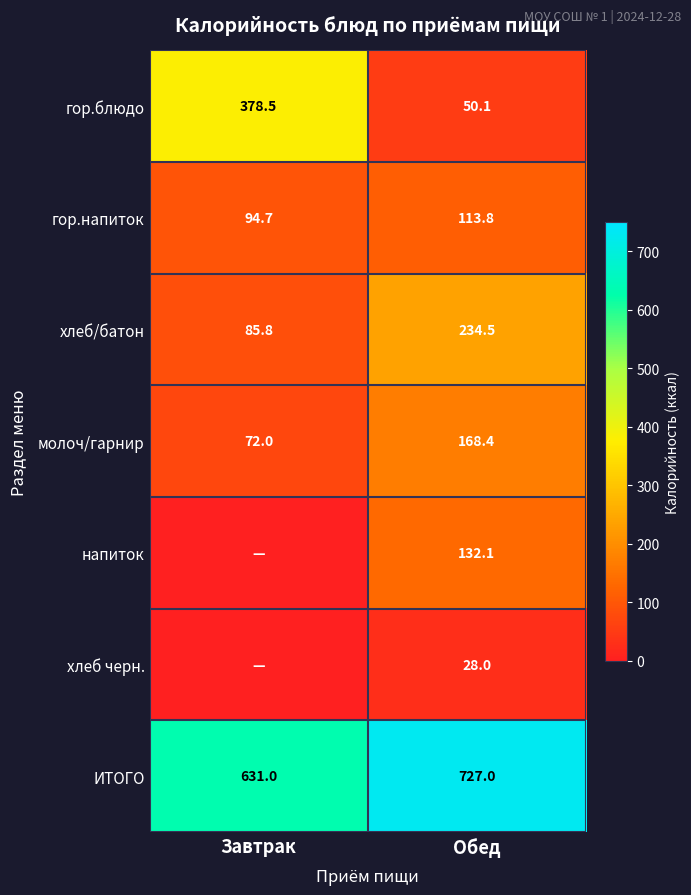

What value does the хлеб/батон series have at Обед?

234.5